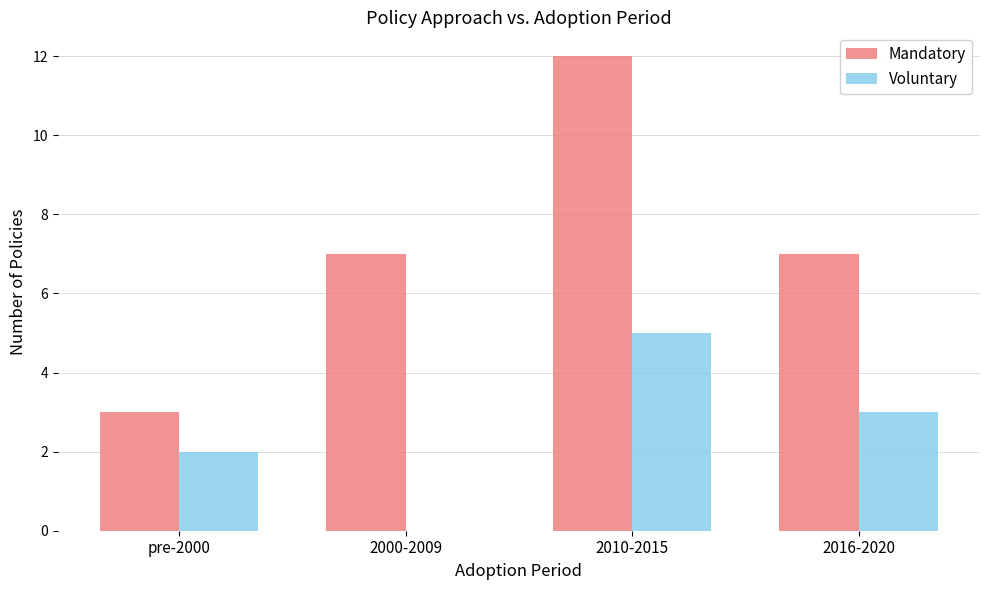

What is the sum of all Mandatory values?

29